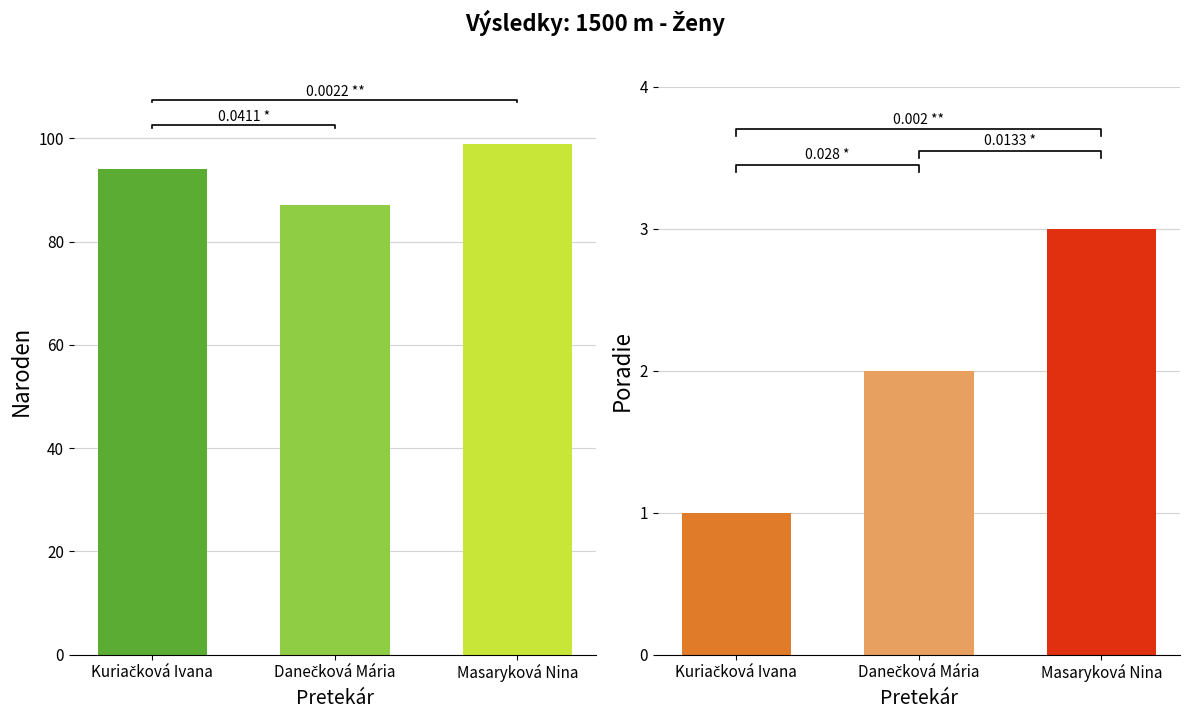

Are the bars grouped side by side (vs. stacked)?

Yes